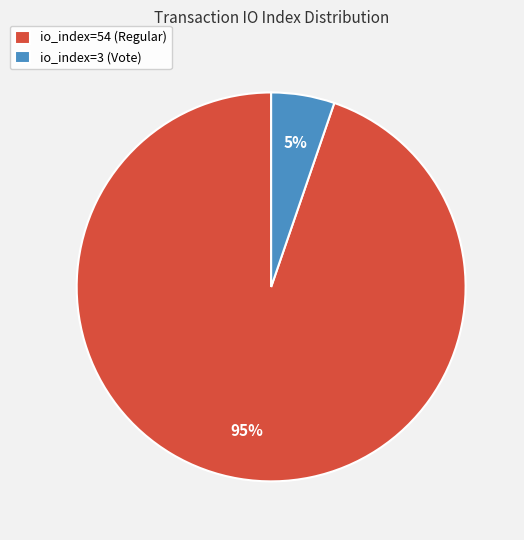

Do io_index=54 (Regular) and io_index=3 (Vote) together represent more than half of the pie?

Yes